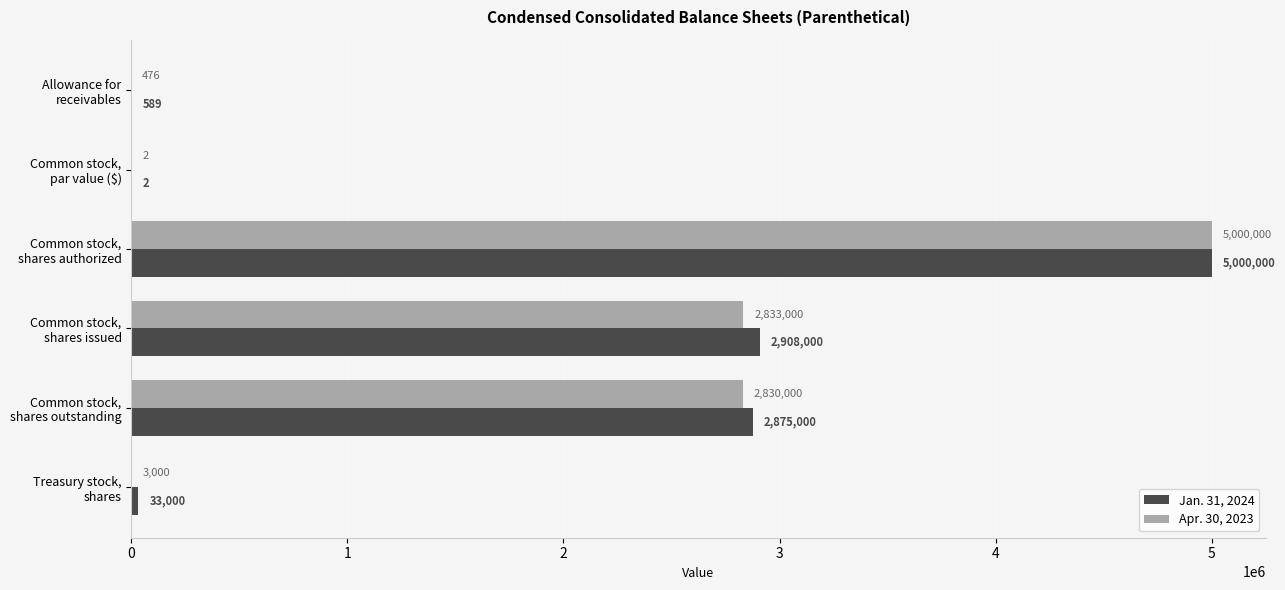

Which series has the largest total across all categories?

Jan. 31, 2024